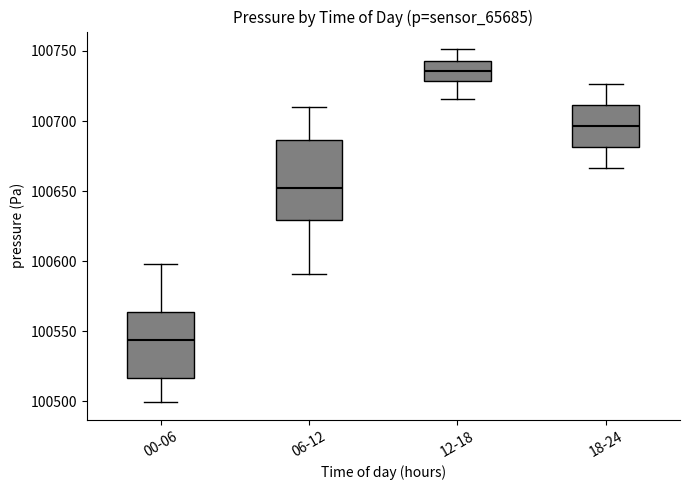

Where does the median line of the box for 18-24 sit on the y-axis? The values are not printed on the chart, so give them approximately, as read against the axis.

100695